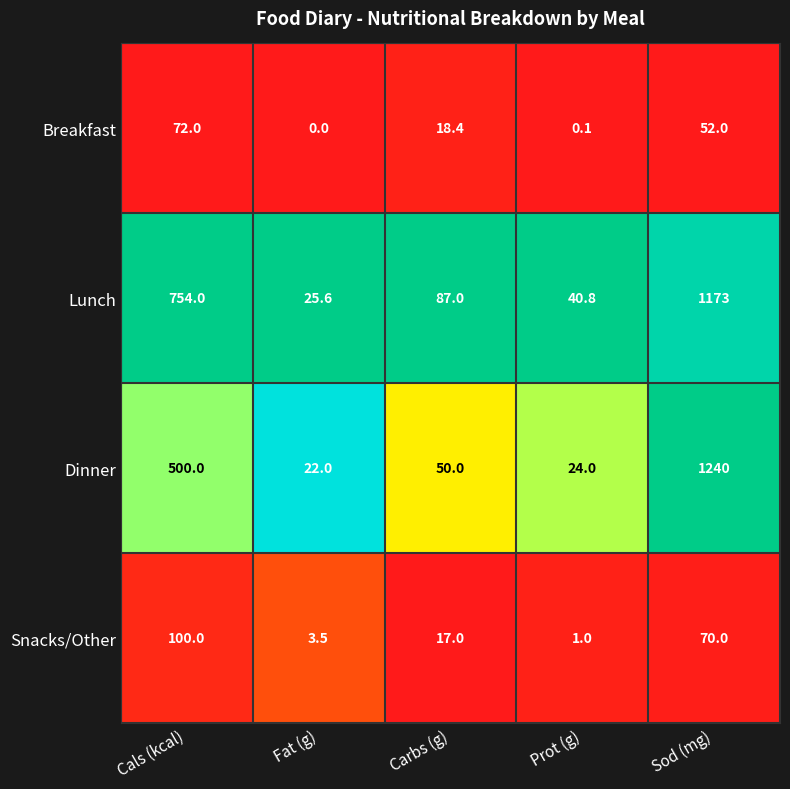

Where is Dinner nearest to the value 631?

Cals (kcal)